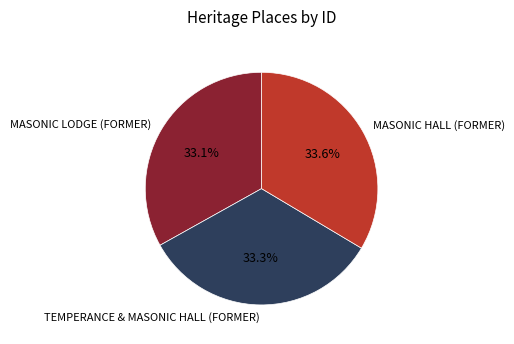

How many slices are in this pie chart?

3